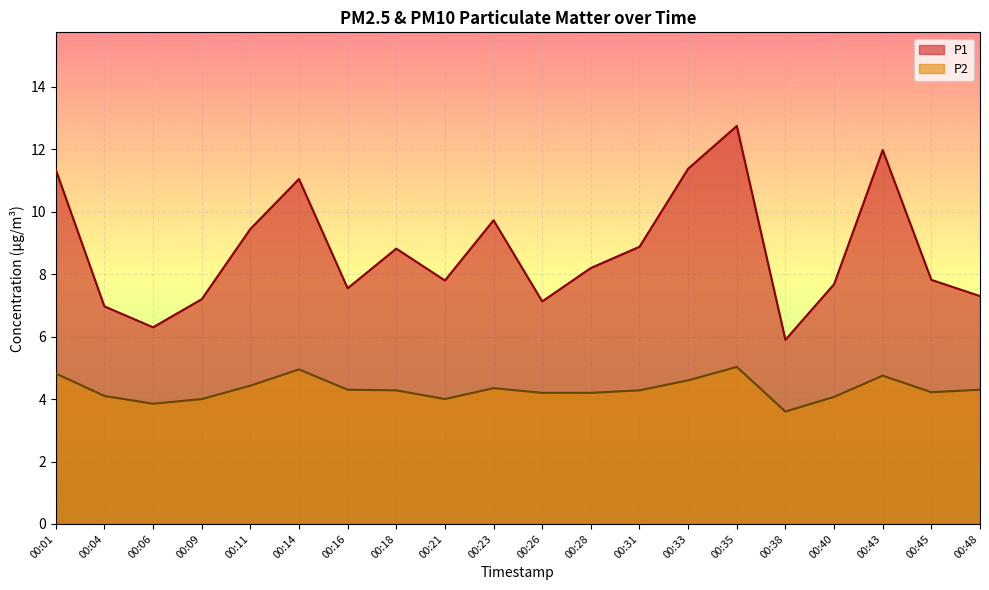

What is the value of the P2 point at the 20th from the left?

4.3